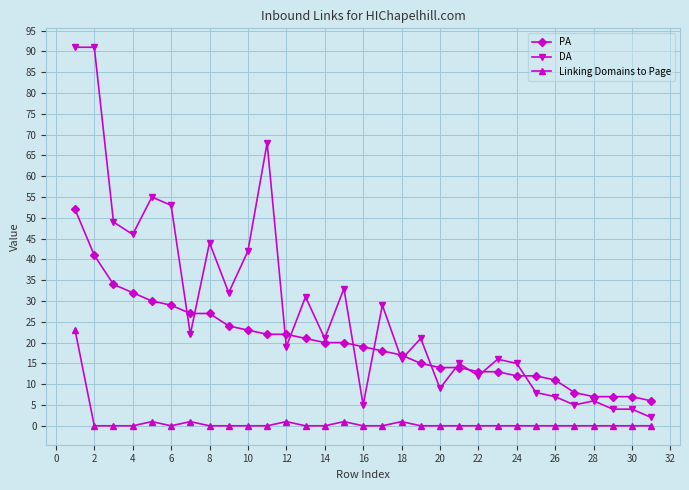

Which series has the largest range (max minus min)?

DA